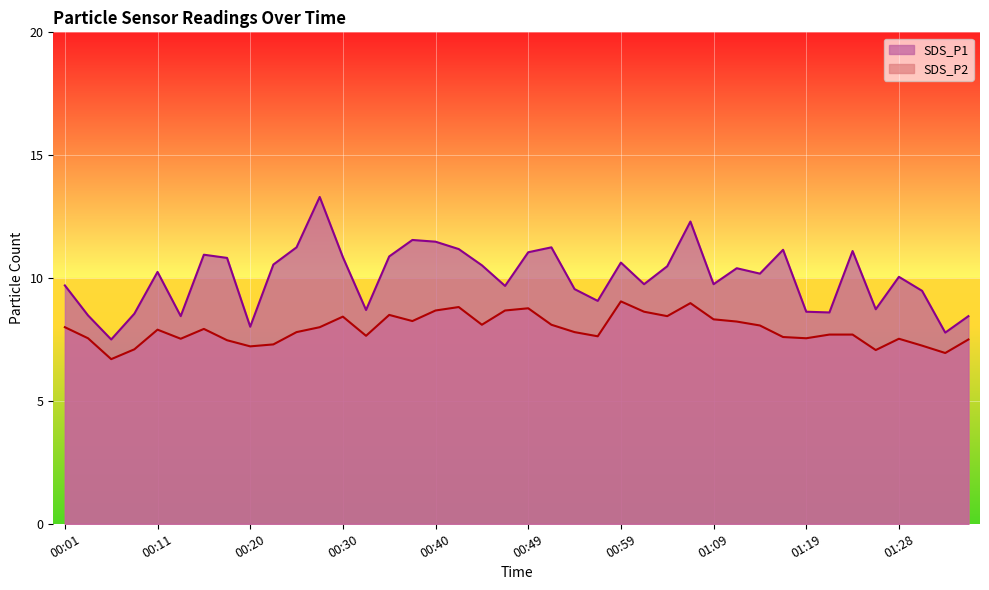

How many interior local valleys does the SDS_P1 series have?

12